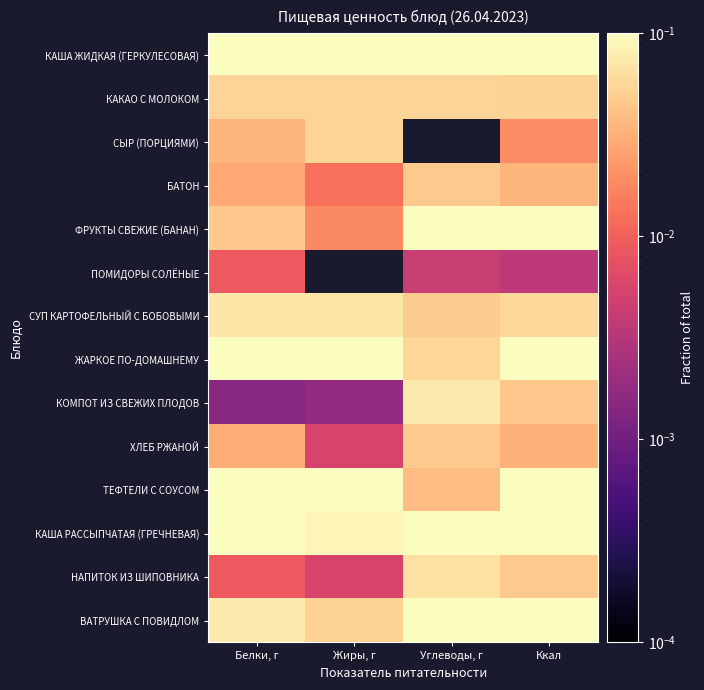

Rank the series at Углеводы, г from highest to lowest value.

ВАТРУШКА С ПОВИДЛОМ, ФРУКТЫ СВЕЖИЕ (БАНАН), КАША РАССЫПЧАТАЯ (ГРЕЧНЕВАЯ), КАША ЖИДКАЯ (ГЕРКУЛЕСОВАЯ), КОМПОТ ИЗ СВЕЖИХ ПЛОДОВ, НАПИТОК ИЗ ШИПОВНИКА, ЖАРКОЕ ПО-ДОМАШНЕМУ, КАКАО С МОЛОКОМ, СУП КАРТОФЕЛЬНЫЙ С БОБОВЫМИ, БАТОН, ХЛЕБ РЖАНОЙ, ТЕФТЕЛИ С СОУСОМ, ПОМИДОРЫ СОЛЁНЫЕ, СЫР (ПОРЦИЯМИ)